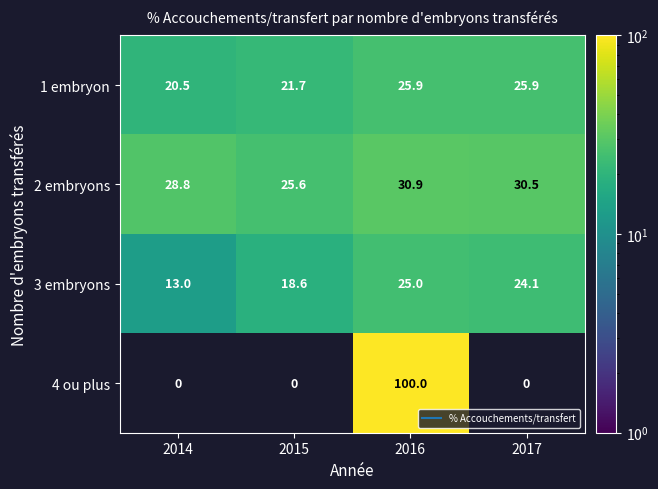

At which label does 1 embryon reach its peak?

2016